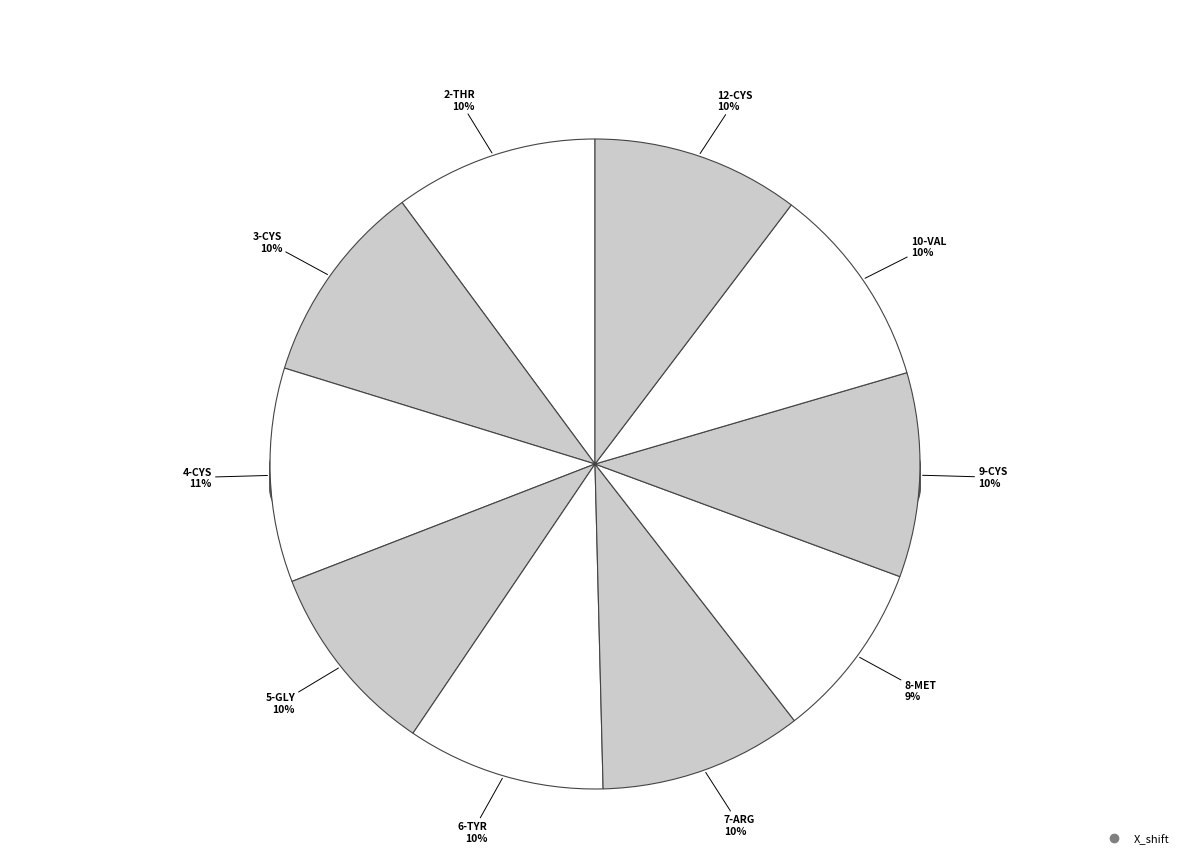

Which category has the smallest portion of the pie?

8-MET